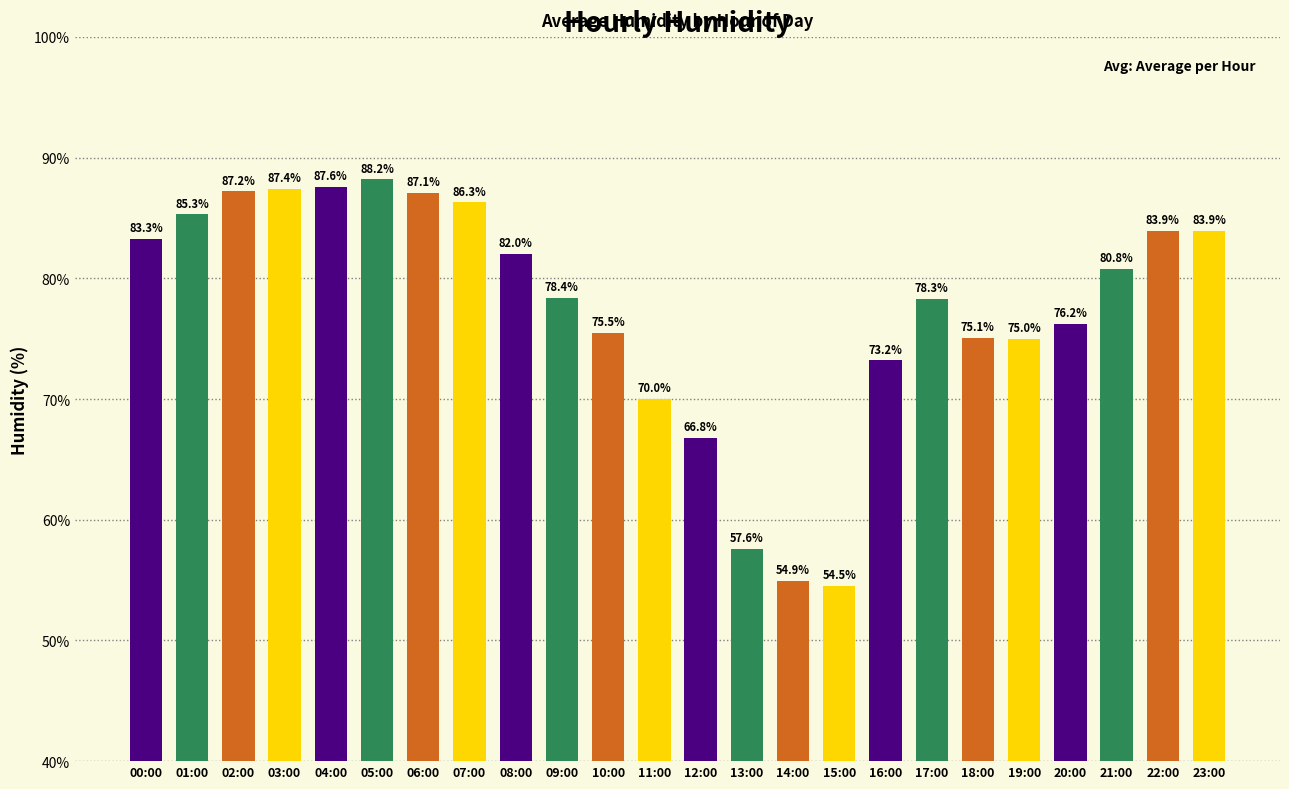

What is the greatest value displayed?

88.2